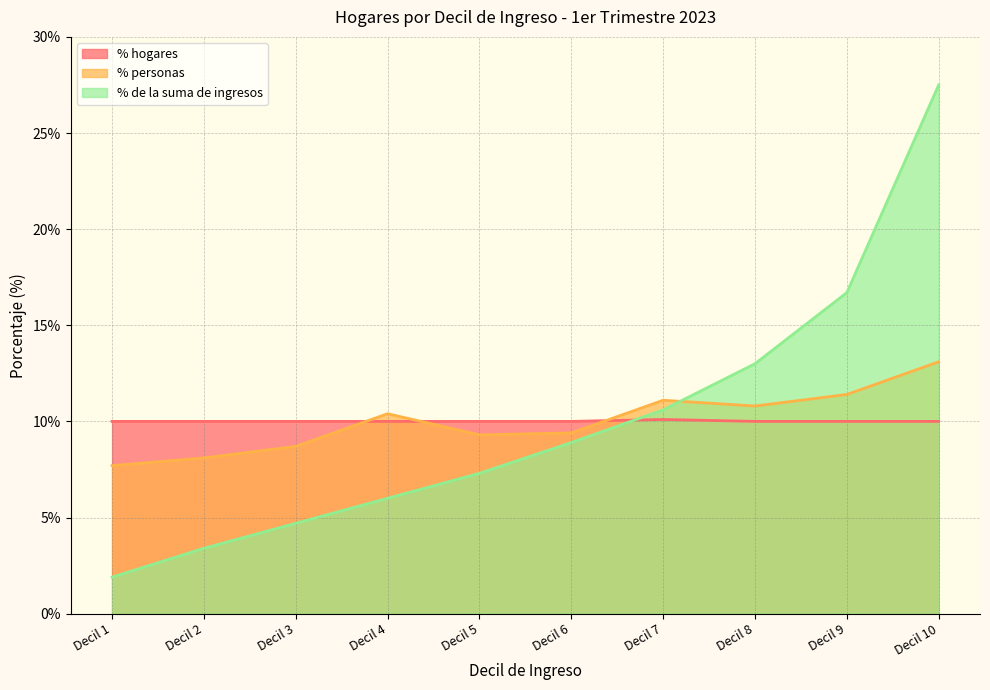

At Decil 10, list the series in order from smallest to largest.

% hogares, % personas, % de la suma de ingresos